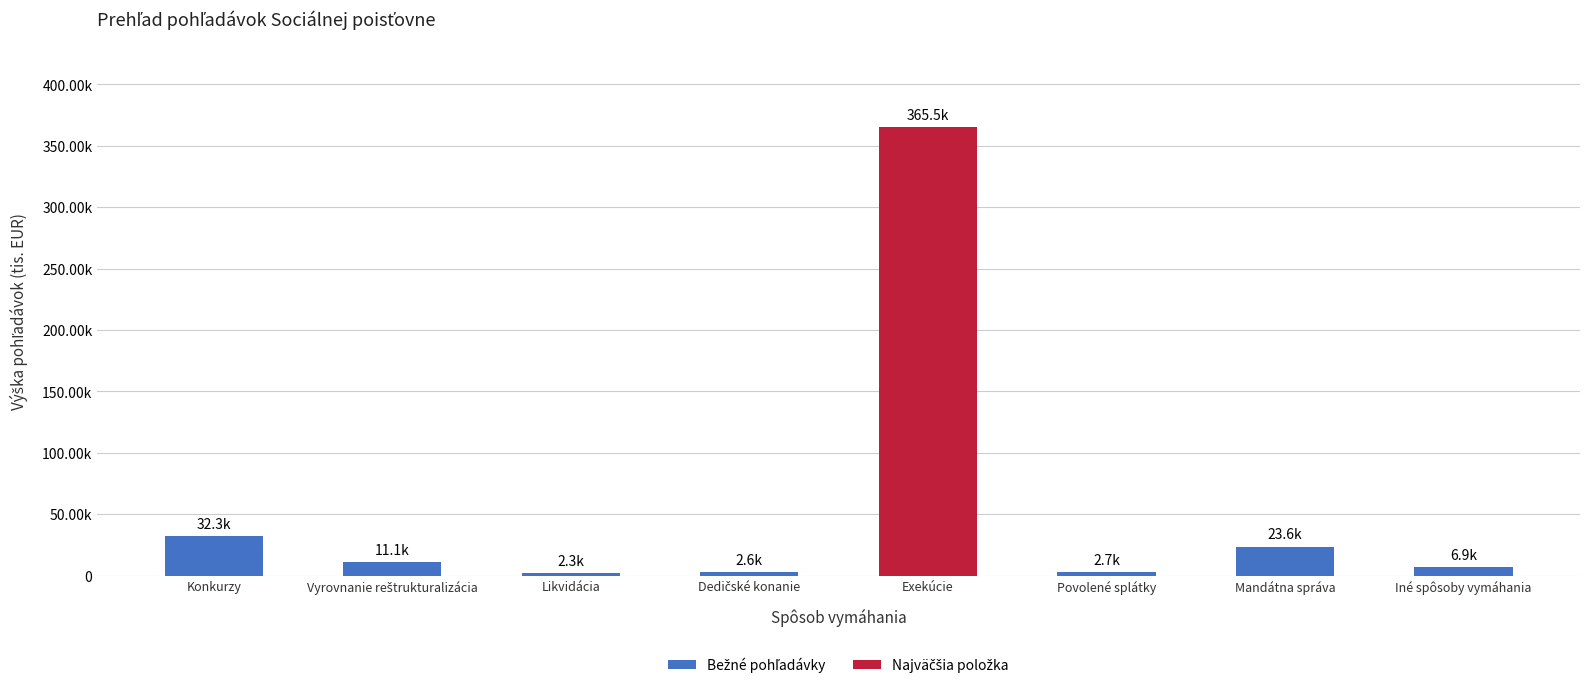

What is the label of the 3rd bar from the right?

Povolené splátky